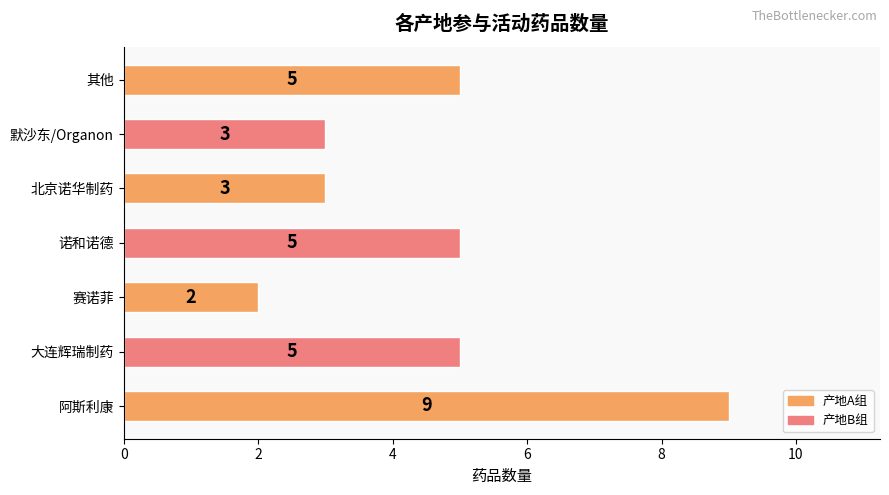

Does the chart contain stacked bars?

No